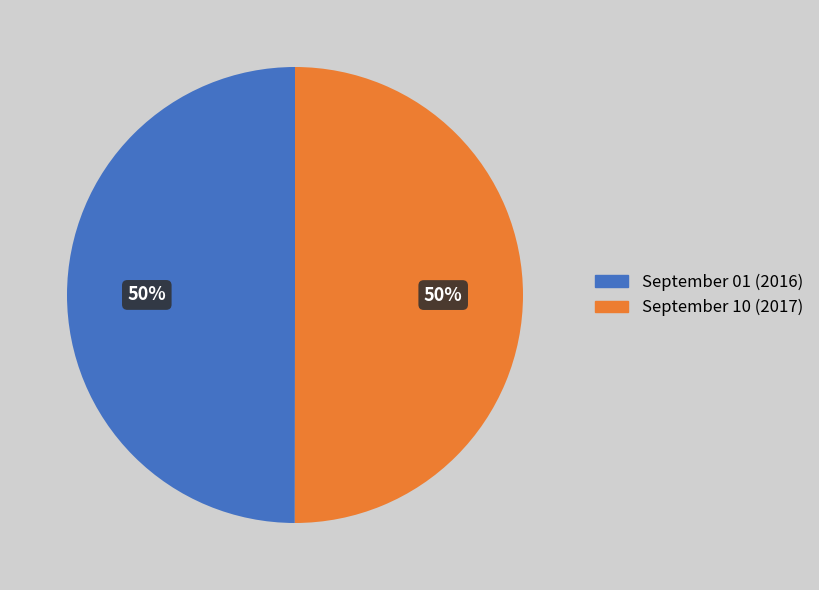

How many segments does this pie chart have?

2